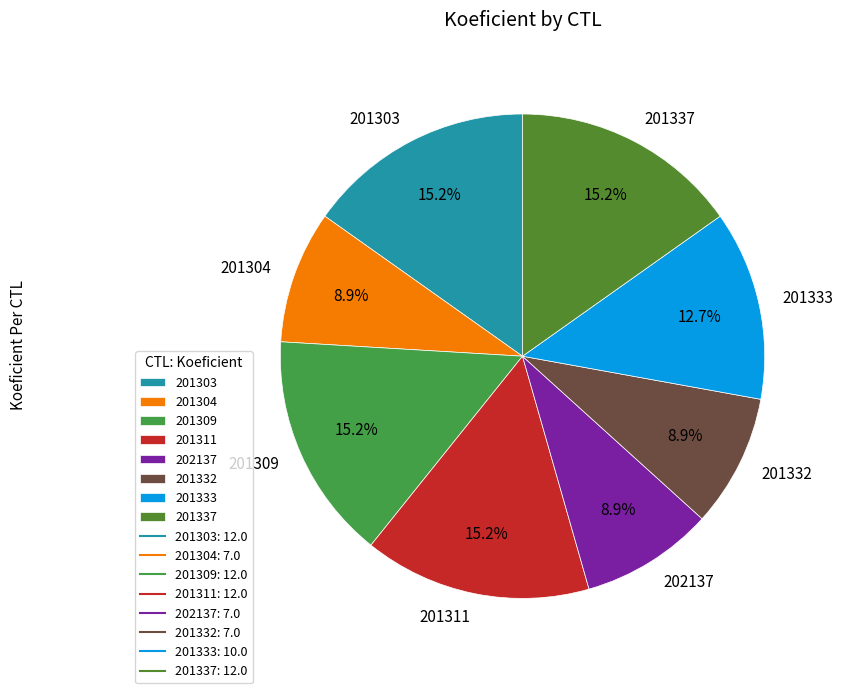

Is there a majority slice in this chart?

No